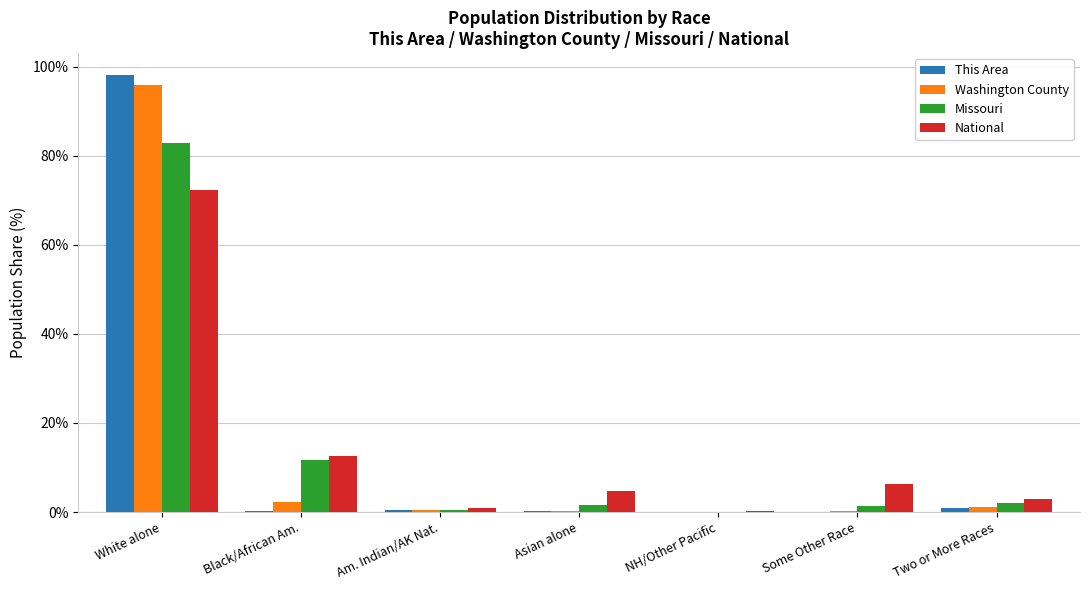

What is the maximum value for Washington County?

95.8